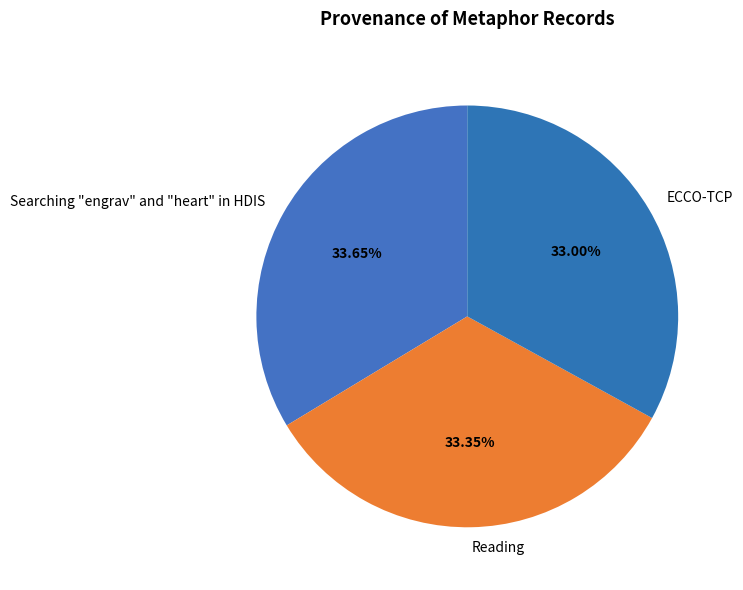

How many segments does this pie chart have?

3